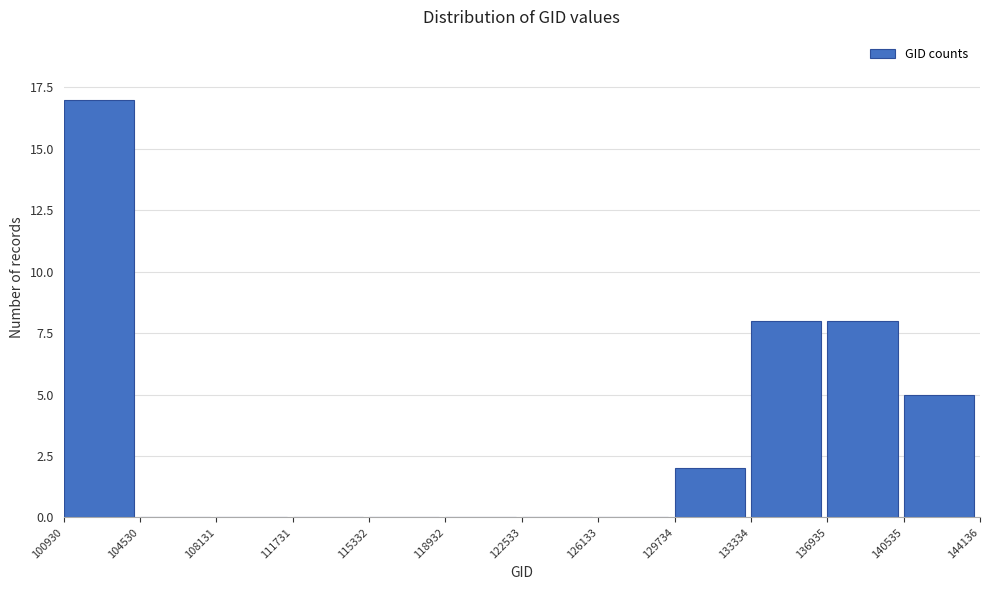

What is the height of the bar covering 133334 to 136935 on the x-axis? The values are not printed on the chart, so give them approximately, as read against the axis.

8